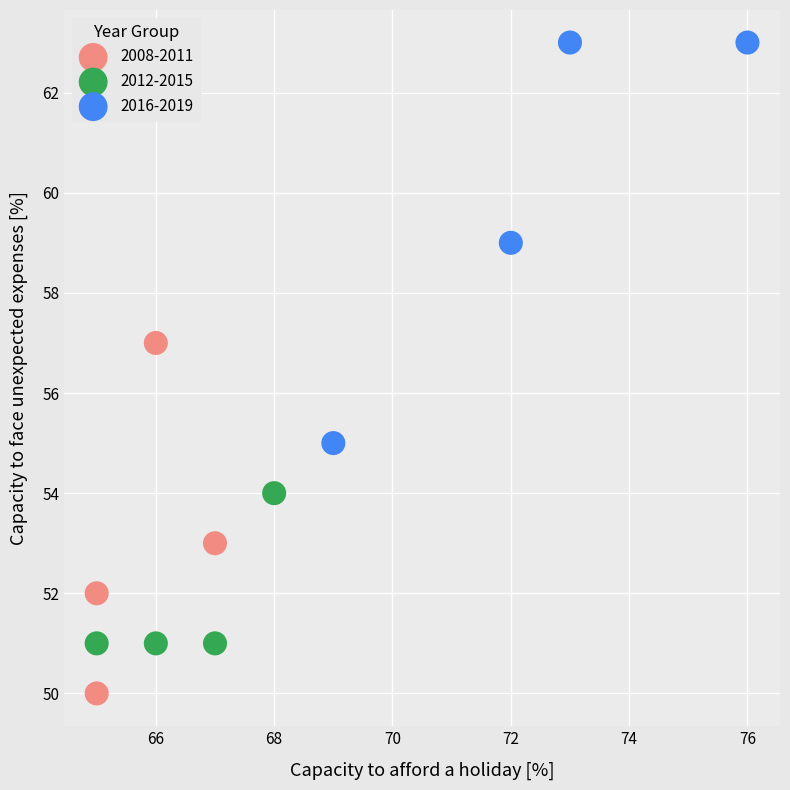

Which series reaches the maximum Y coordinate?

2016-2019